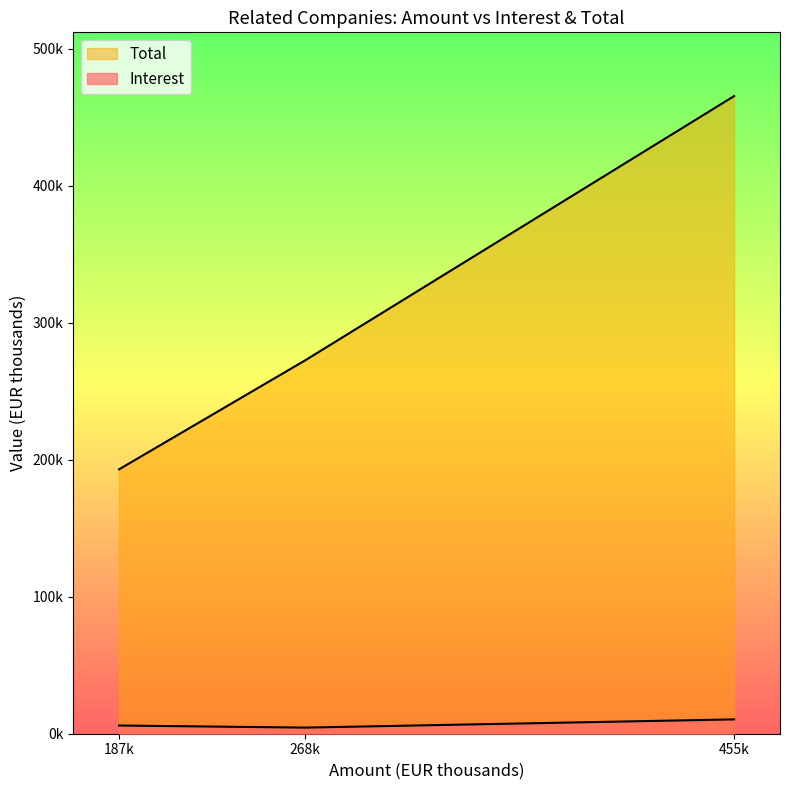

What is the difference between the highest and lowest values at 268k?

268000